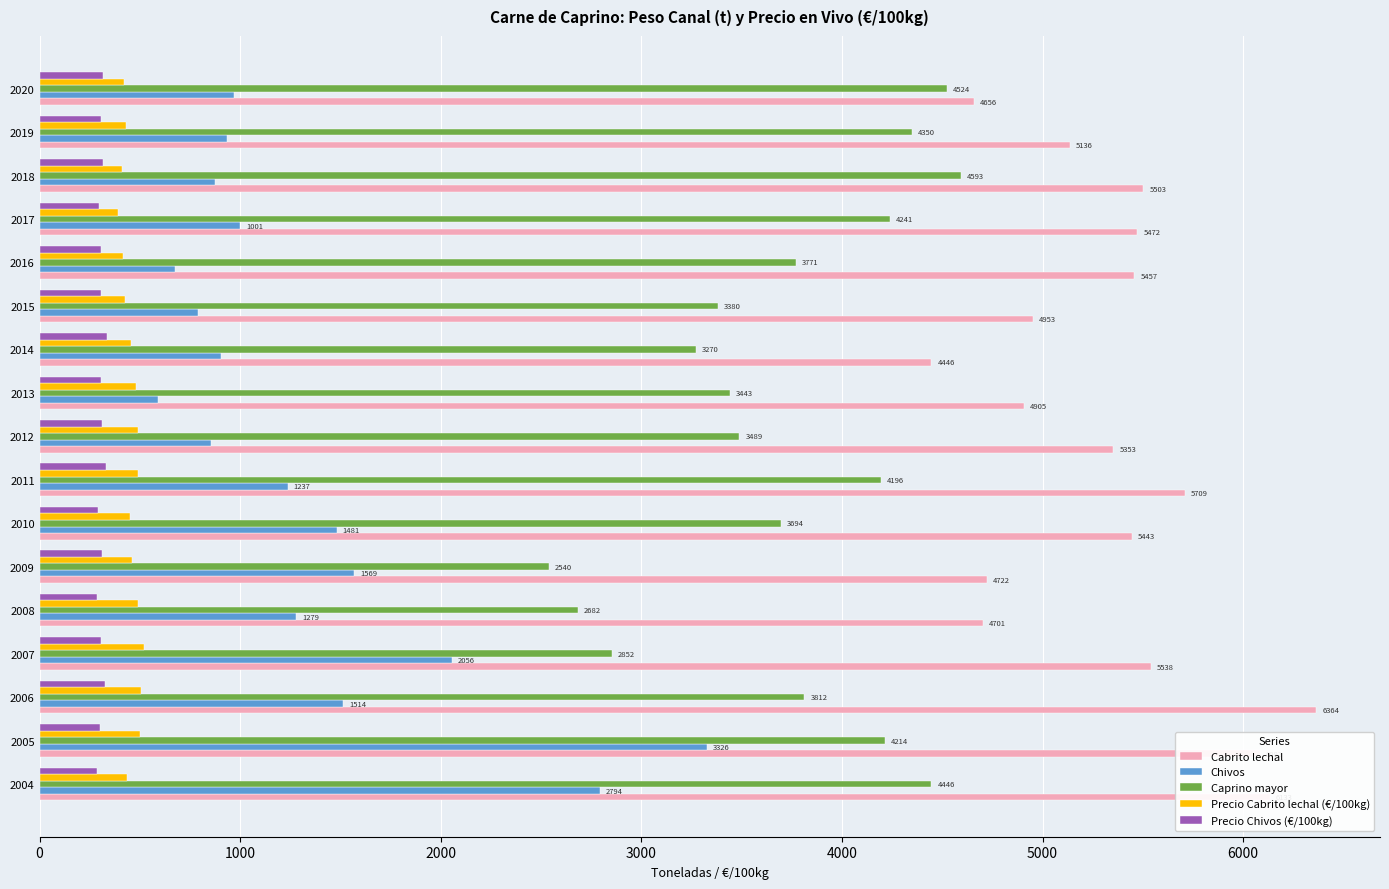

What is the sum of all Caprino mayor values?

63496.2